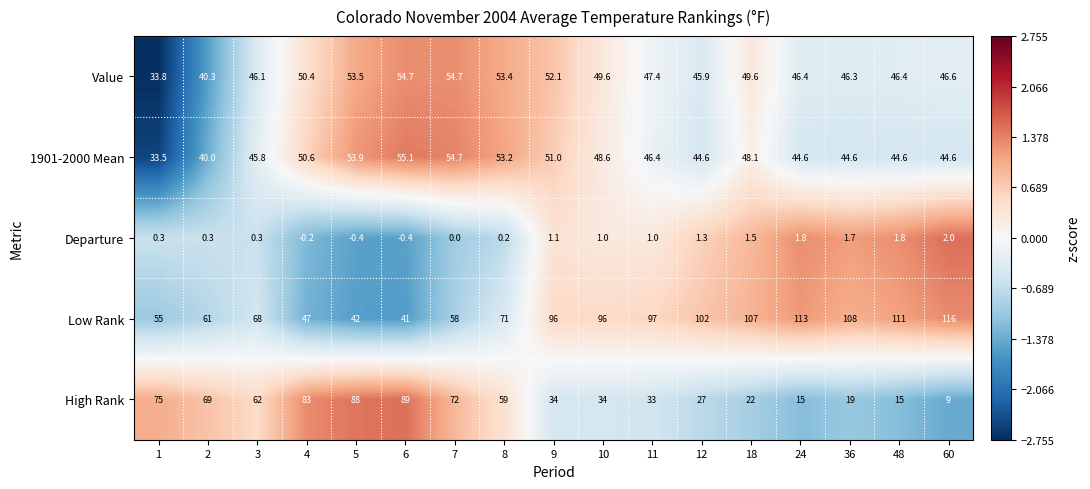

Is the value of Departure at 6 greater than the value of High Rank at 3?

No